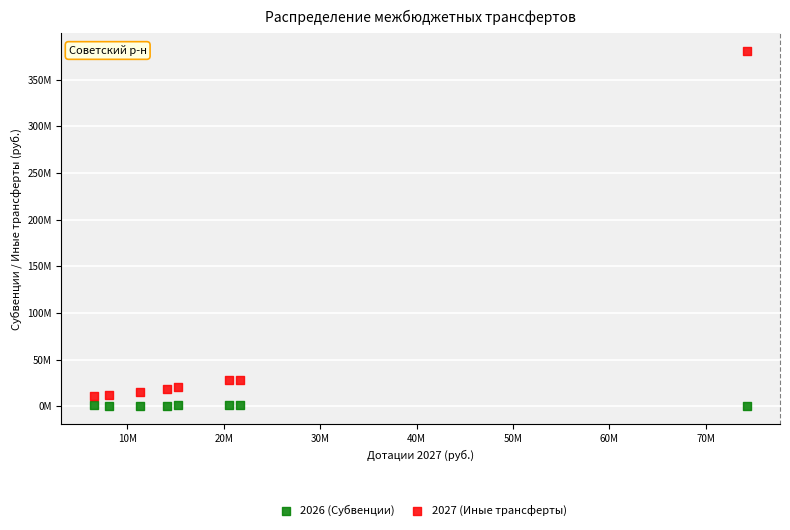

Which series reaches the maximum Y coordinate?

2027 (Иные трансферты)